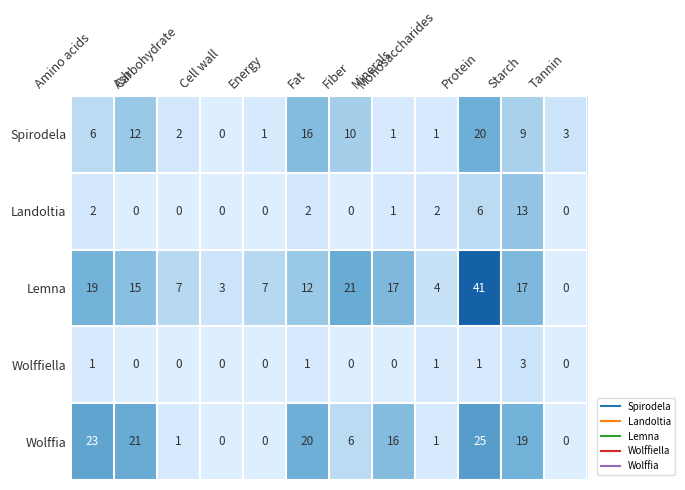

What is the sum of all Wolffia values?

132